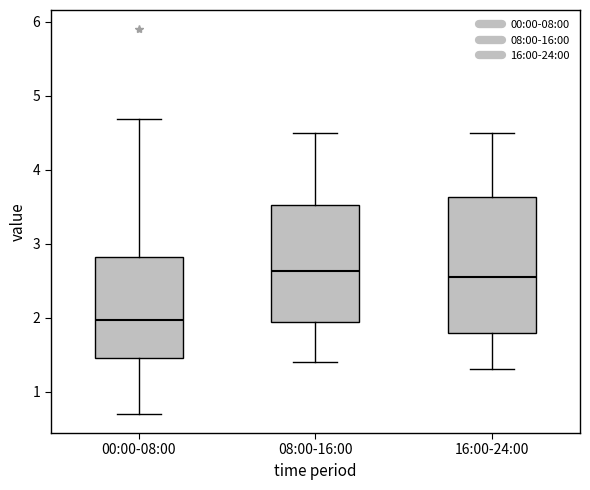

Comparing the boxes themselves (not the whiskers), which one is the tallest?

16:00-24:00